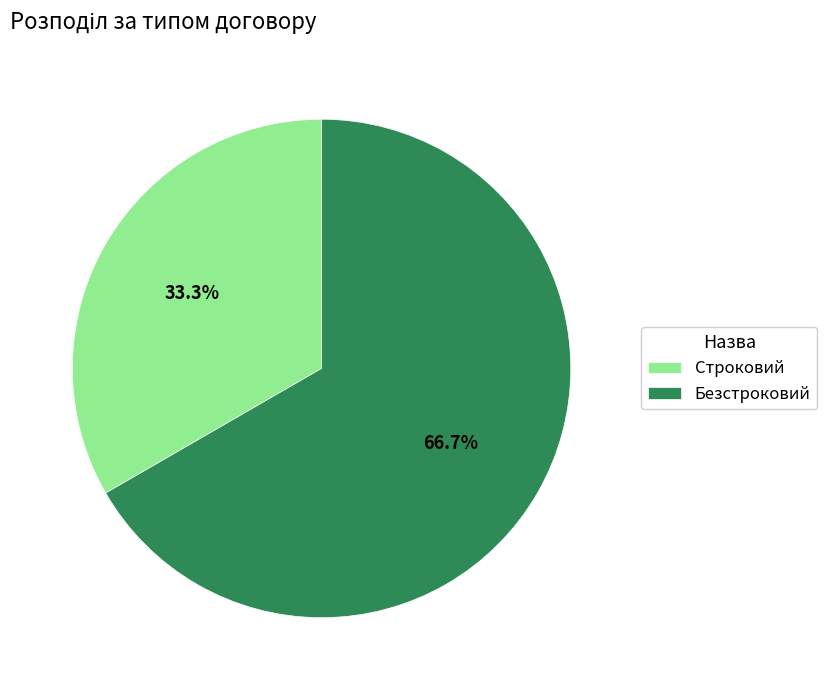

The Безстроковий slice represents 52% of the pie. True or false?

False